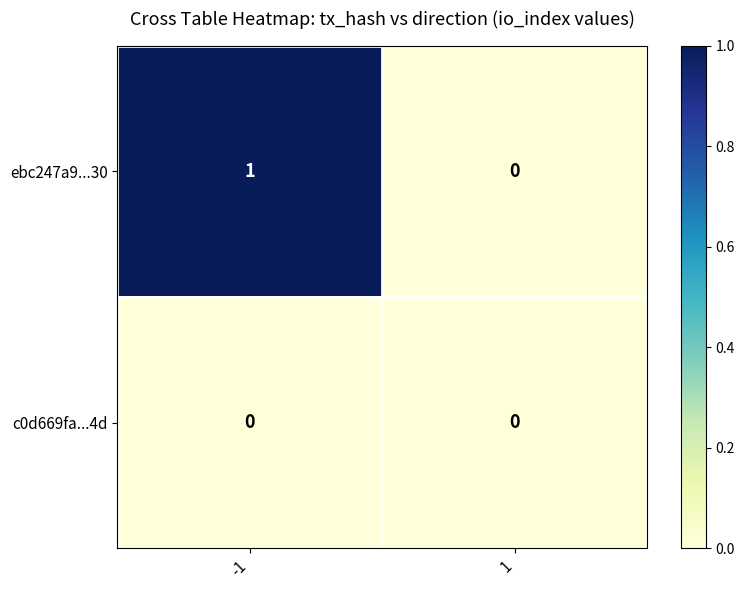

At which category is the sum across all series the highest?

-1